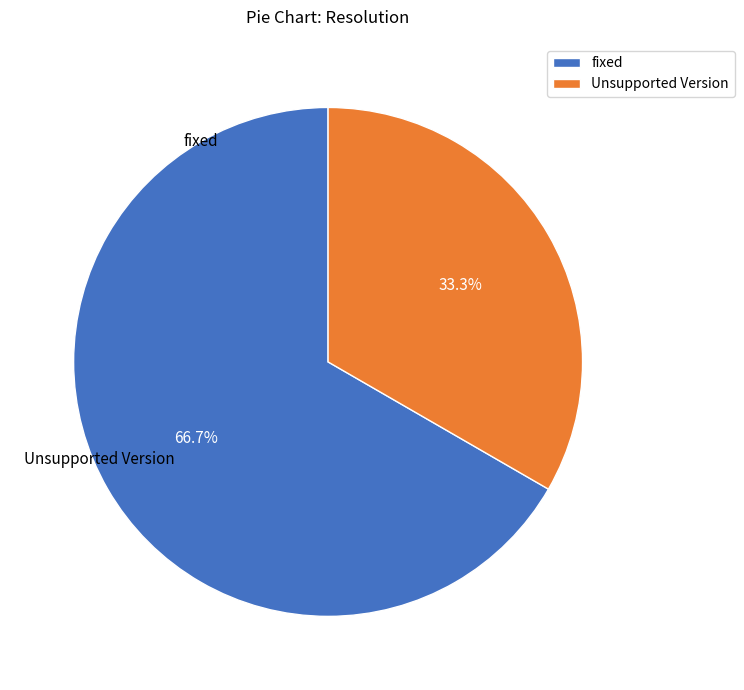

What portion of the pie excludes fixed?

33.3%